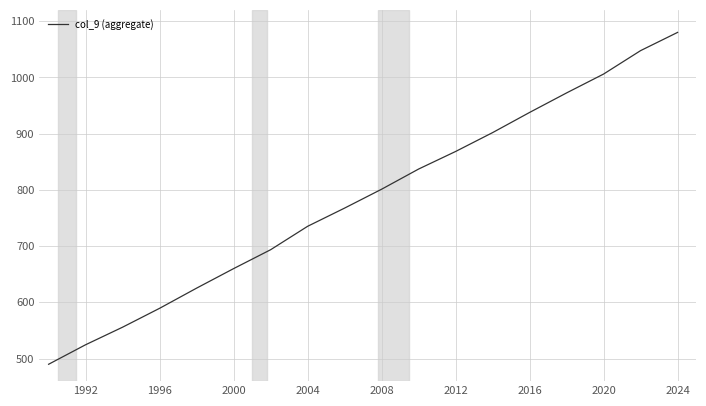

Reading right to left, what are all the values shown in this chart?

1080.0	1047.6	1006.0	972.4	937.7	901.8	868.3	837.1	801.2	767.6	735.3	693.6	660.1	625.4	589.5	555.9	524.7	490.0